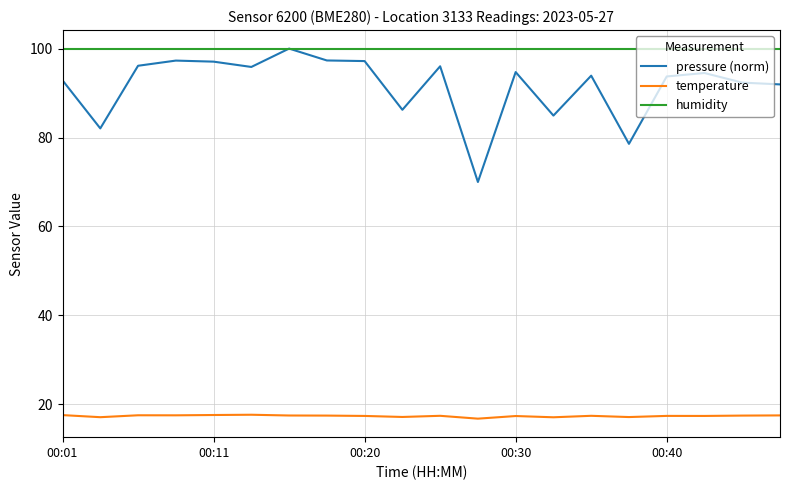

What is the highest value of the temperature series?

17.7